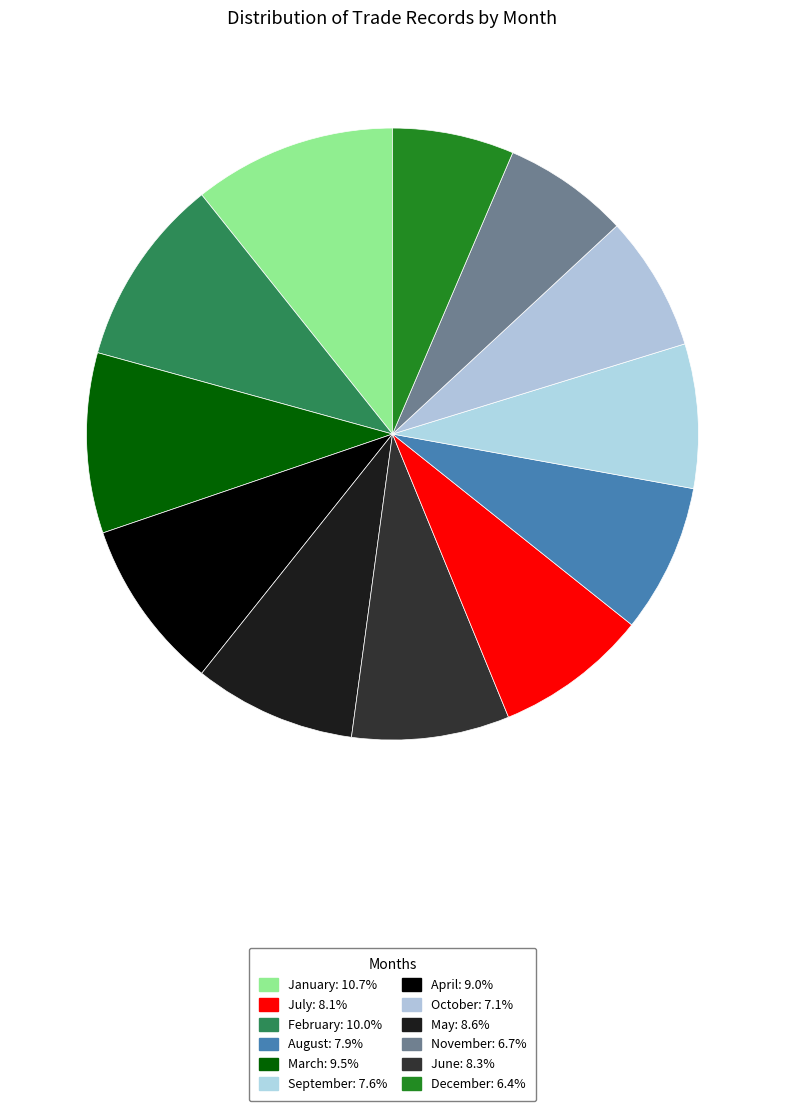

Count the number of slices in the pie.

12